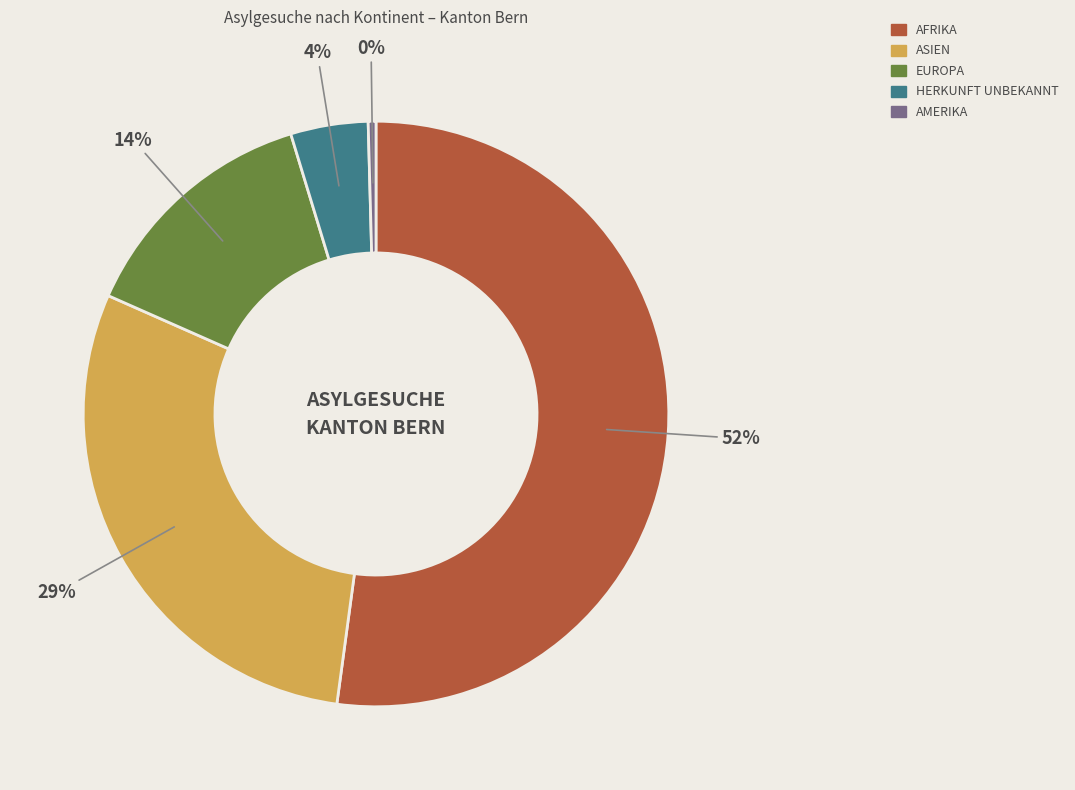

Is there a majority slice in this chart?

Yes